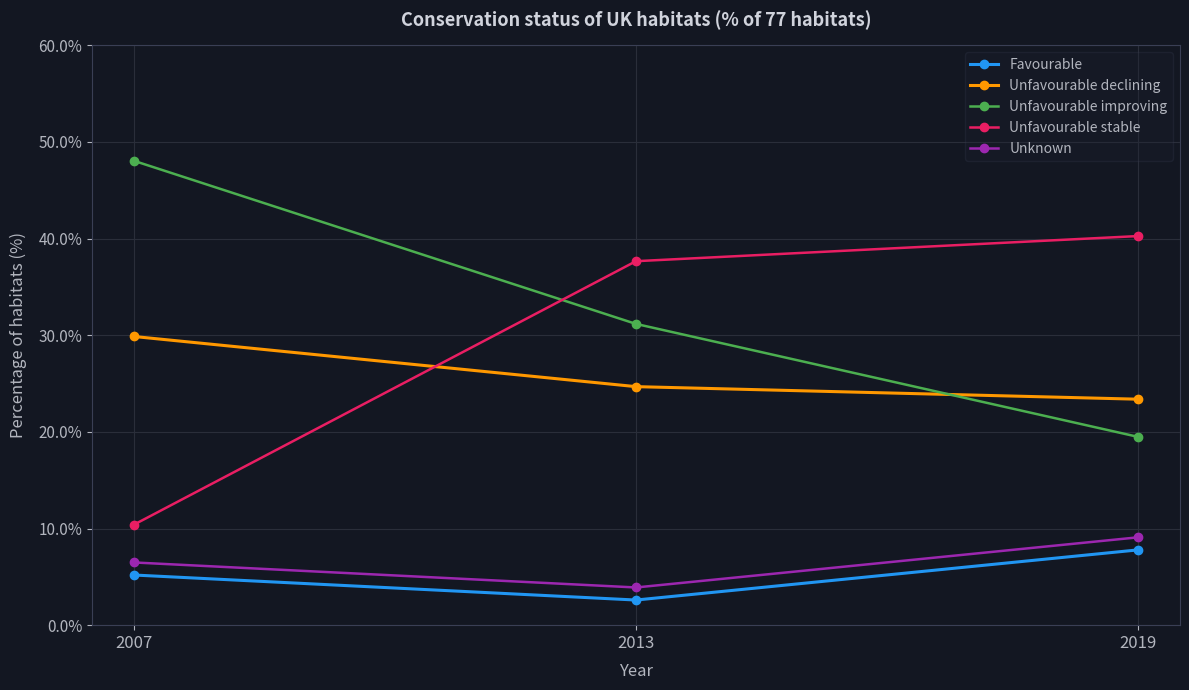

What is the difference between the Unknown values at 2019 and 2013?

5.2